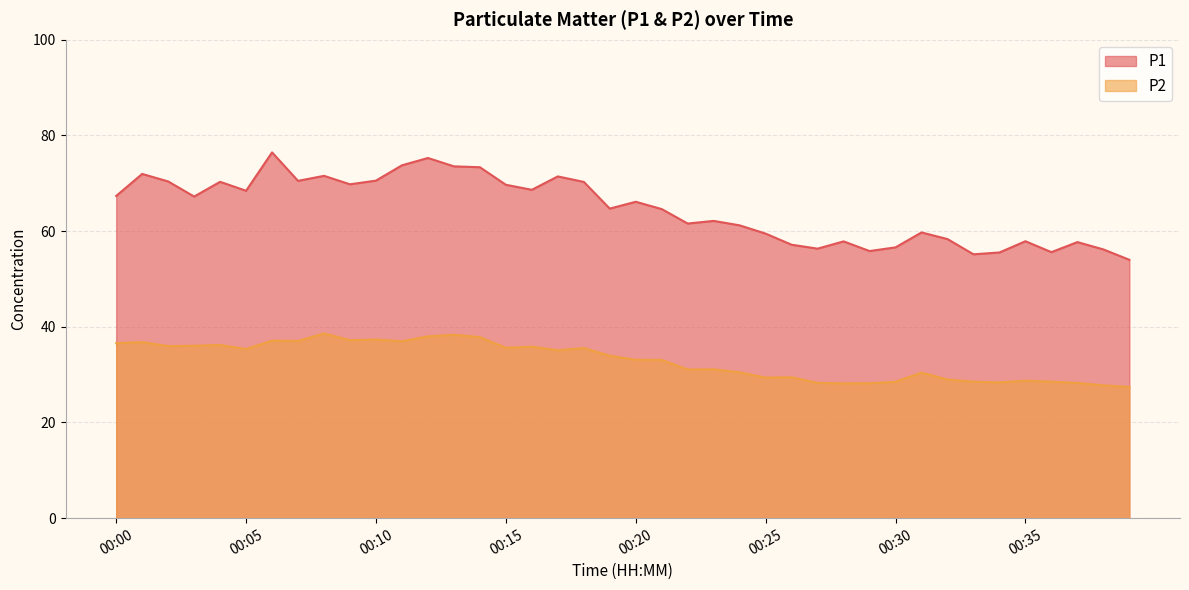

What is the difference between the maximum and minimum values in the P1 series?

22.5